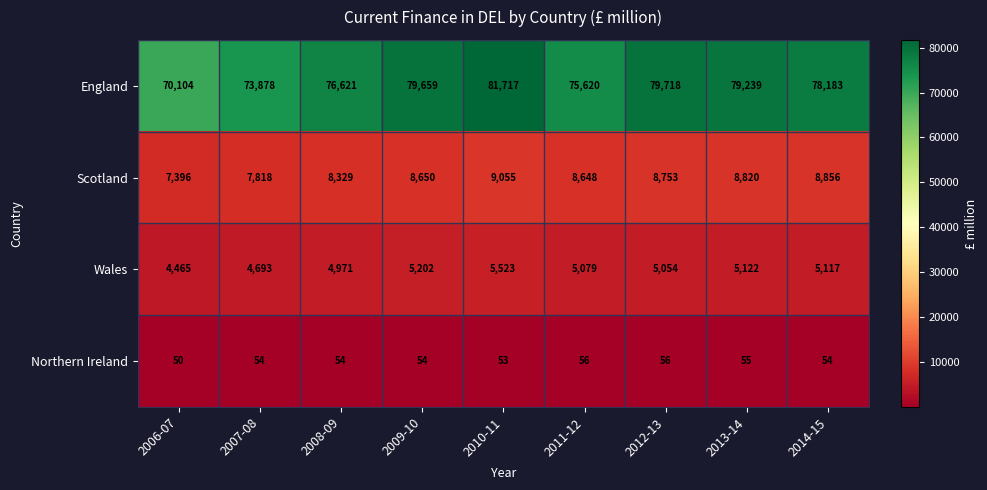

Is it true that Northern Ireland equals 23 at 2007-08?

False